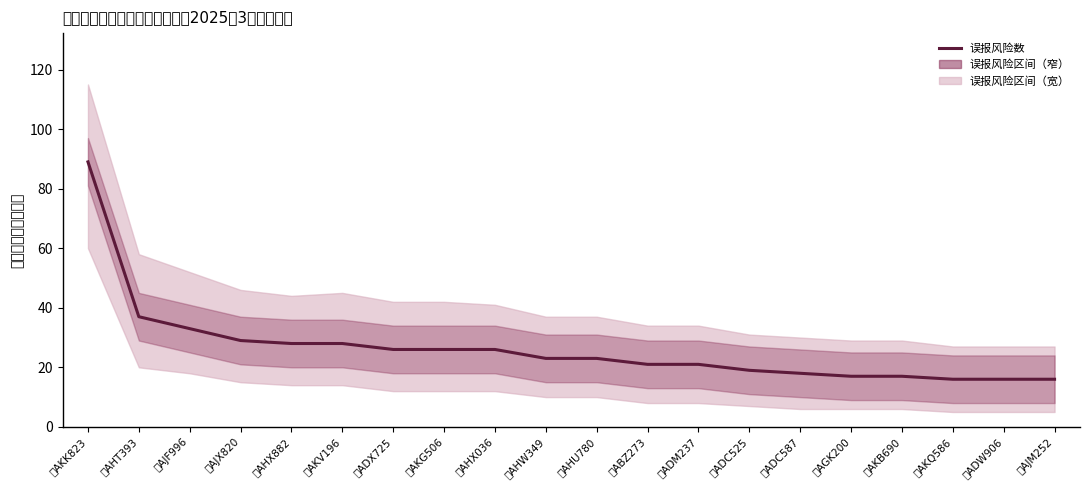

What is the smallest value displayed?

16